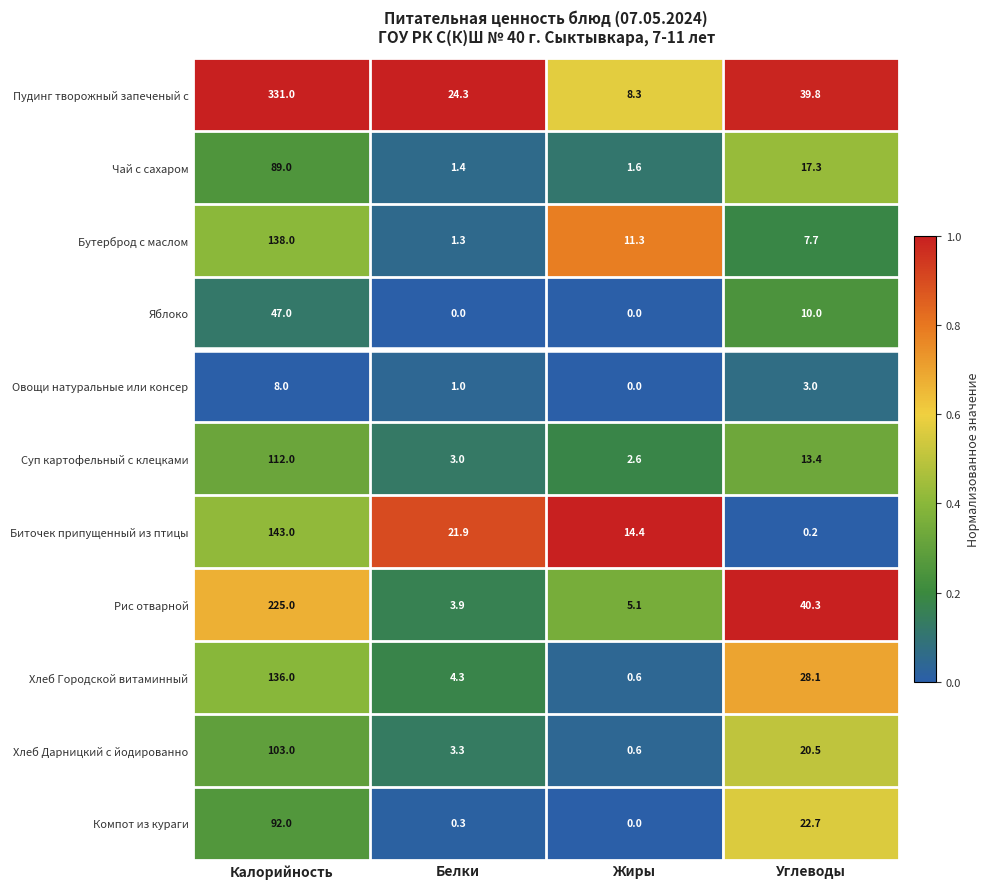

What is the difference between the second highest and second lowest values in the Суп картофельный с клецками series?

10.4